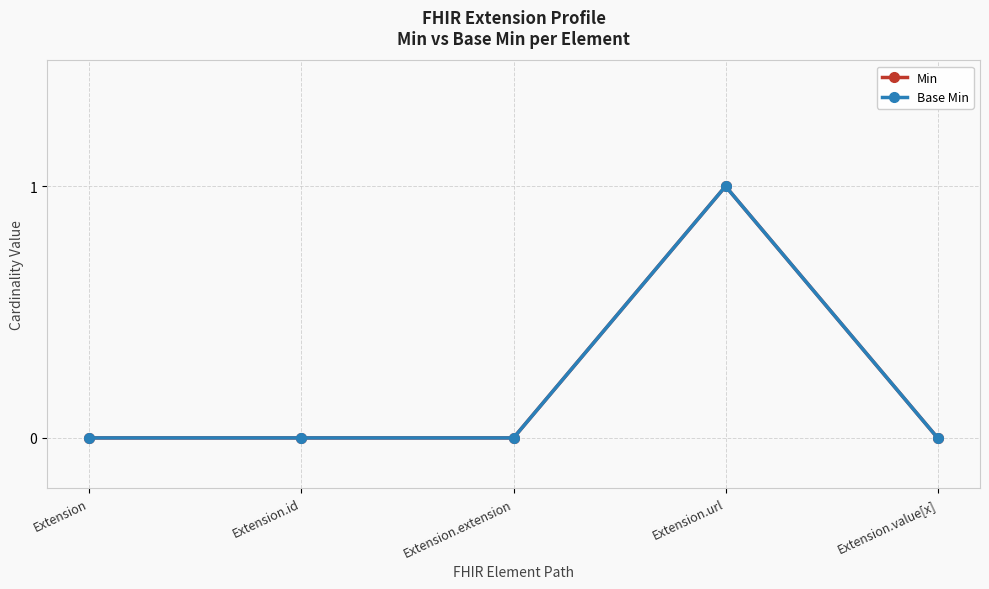

Does the chart have visible grid lines?

Yes